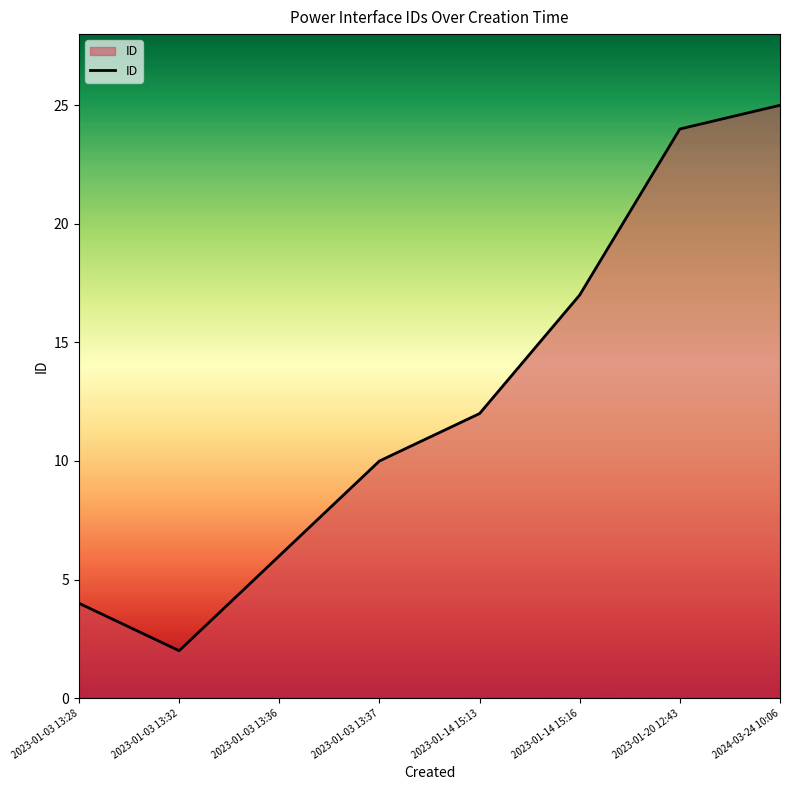

List the labels in order of value, smallest first.

2023-01-03 13:32, 2023-01-03 13:28, 2023-01-03 13:36, 2023-01-03 13:37, 2023-01-14 15:13, 2023-01-14 15:16, 2023-01-20 12:43, 2024-03-24 10:06